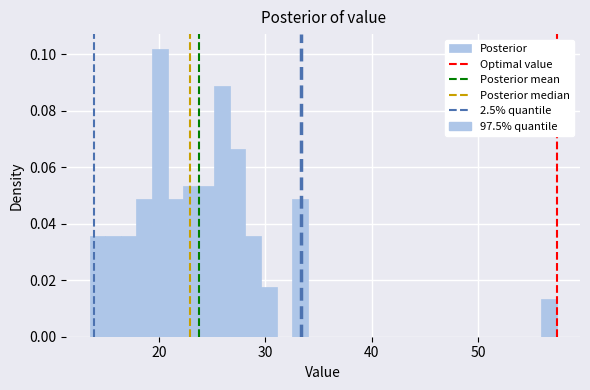

Read against the x-axis, roughly where is the centre of the tallest bar?

20